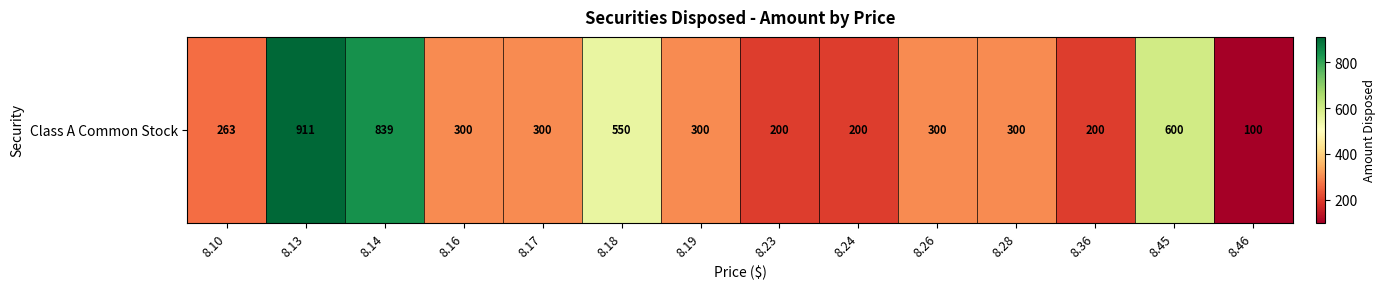

How many data points are less than 300?

5